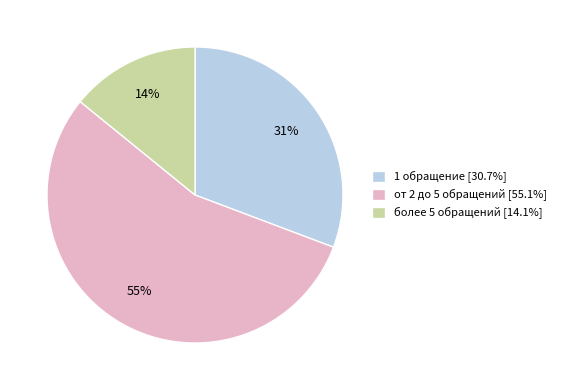

Does более 5 обращений account for over 50% of the chart?

No